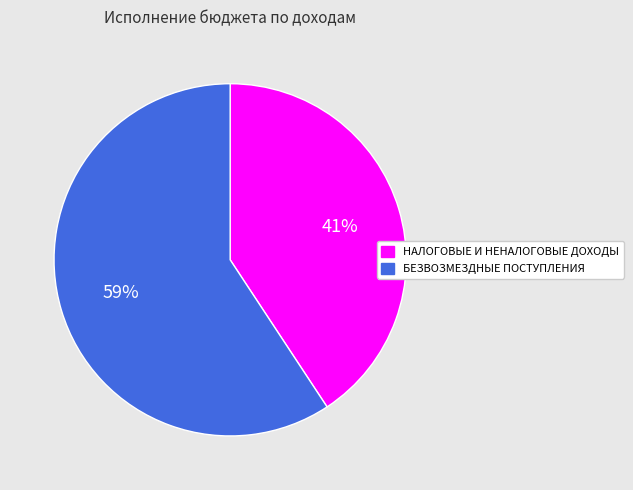

Is there any slice that represents more than half of the pie?

Yes